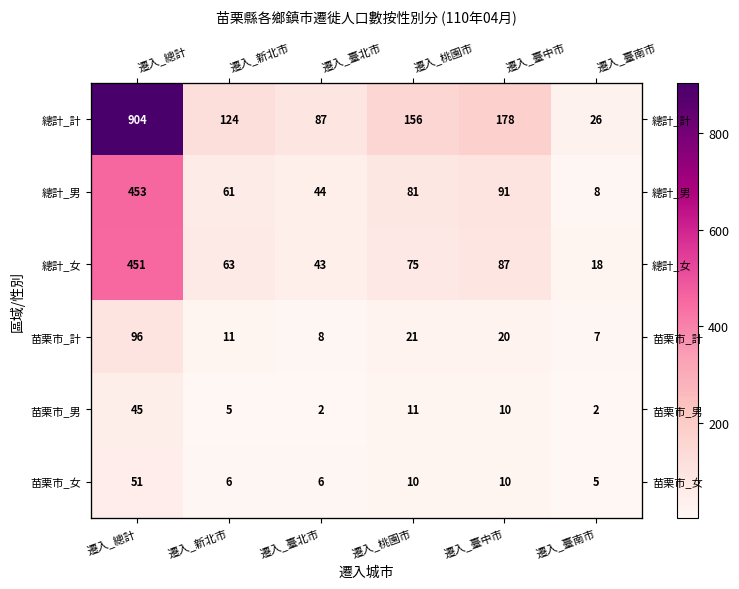

Which series has the largest total across all categories?

總計_計